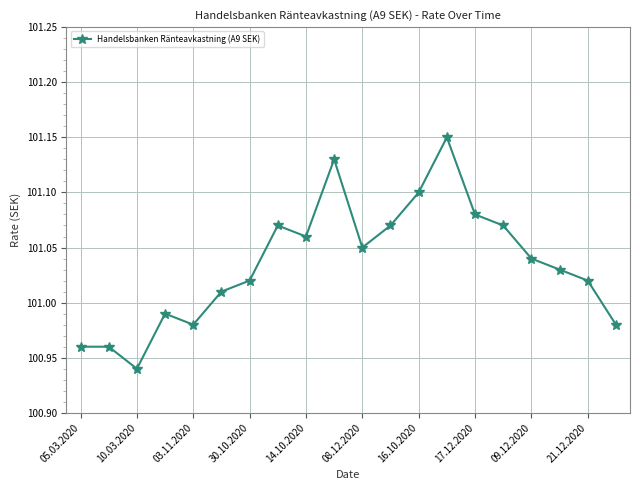

What is the sum of all values?

2020.7